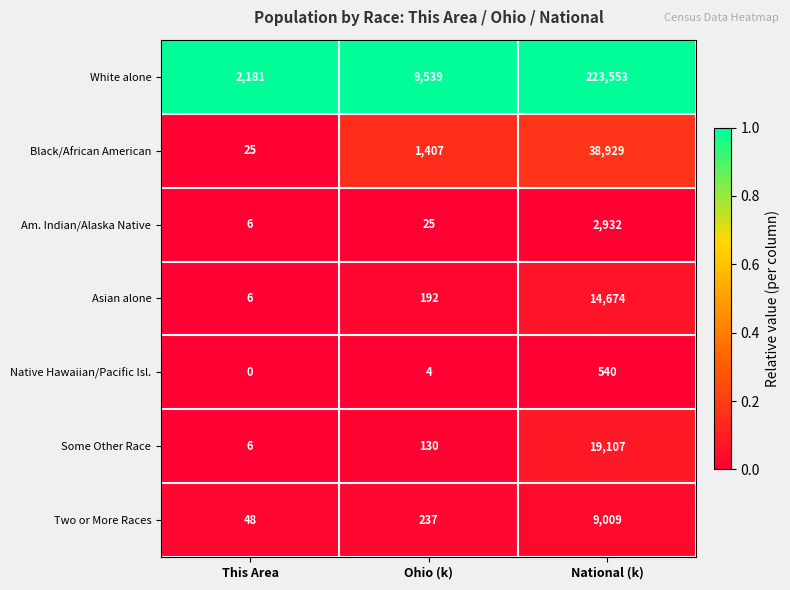

Rank the categories by Native Hawaiian/Pacific Isl. value from highest to lowest.

National (k), Ohio (k), This Area